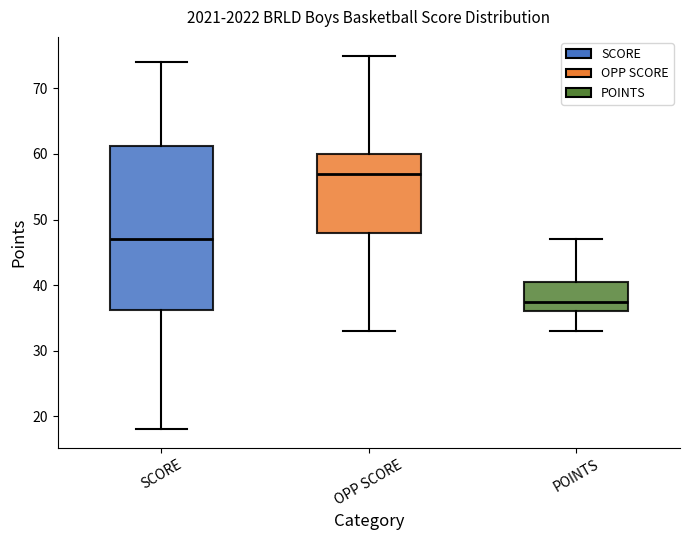

Which box has the highest median line?

OPP SCORE